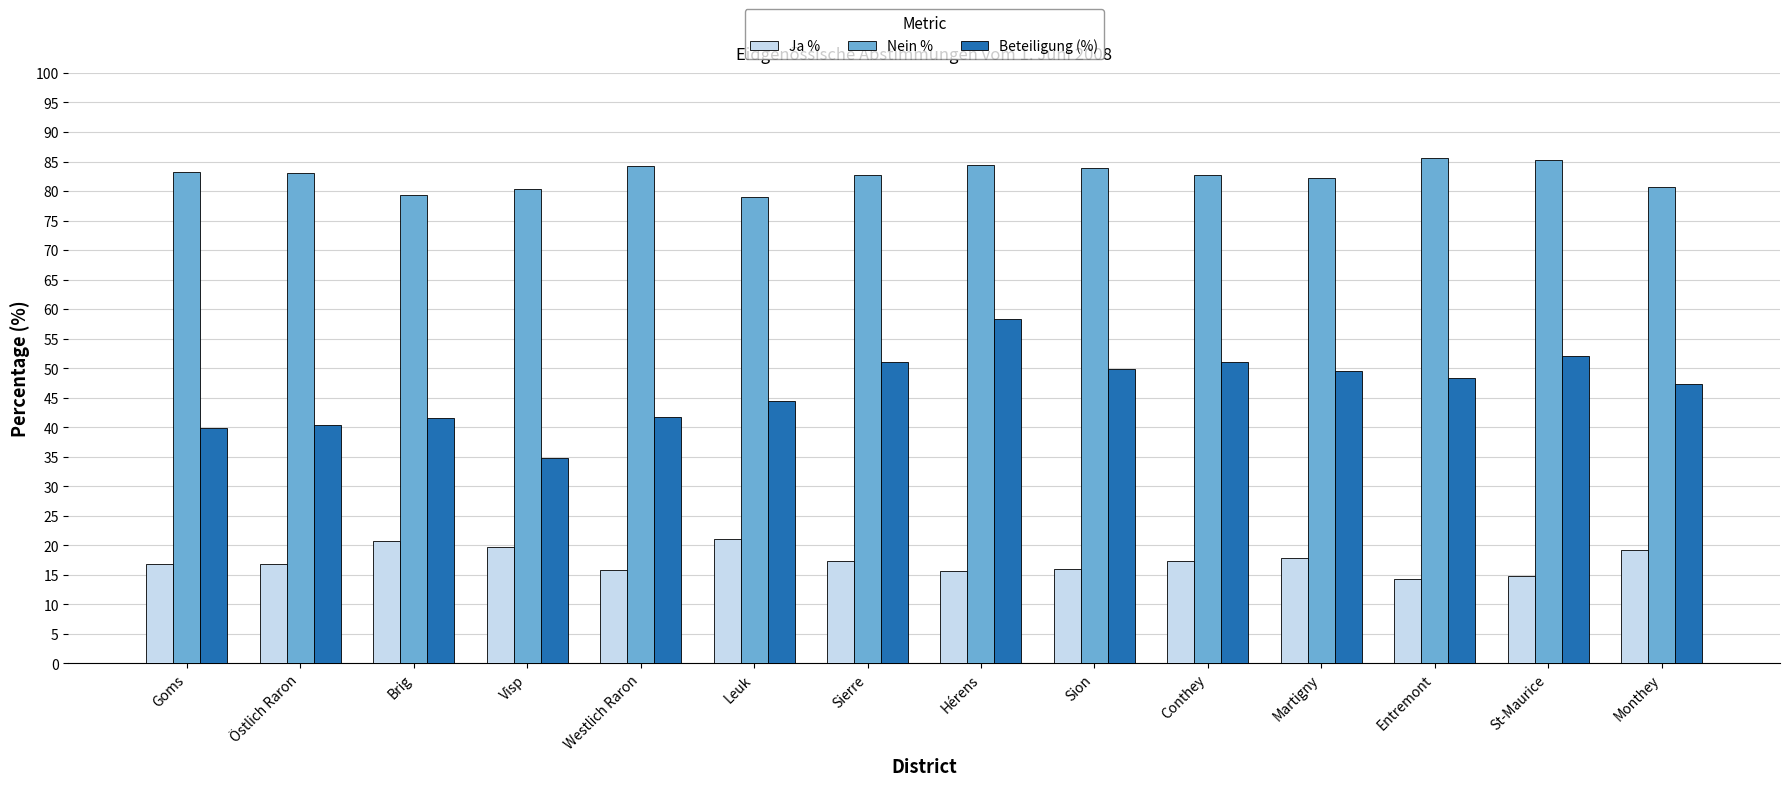

Count the number of data series in this chart.

3